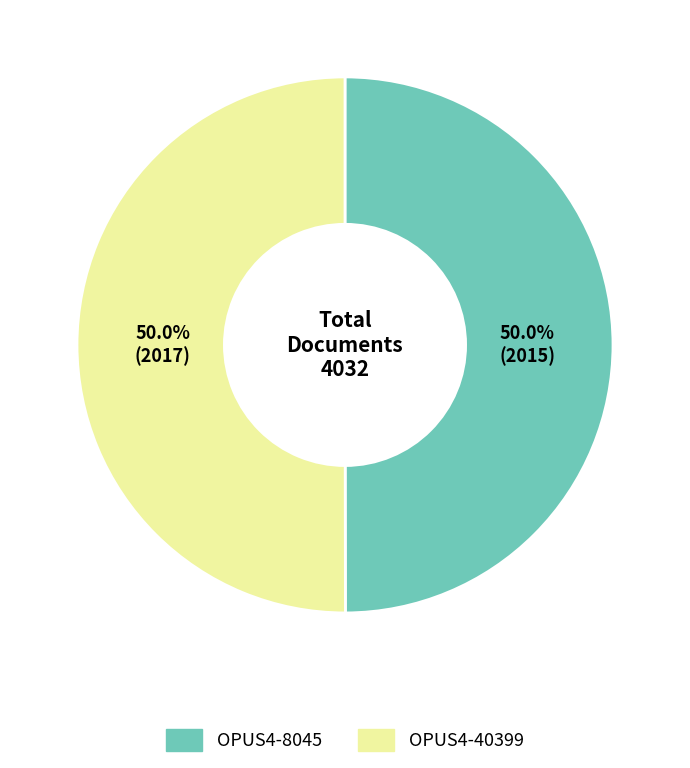

Do OPUS4-40399 and OPUS4-8045 together represent more than half of the pie?

Yes